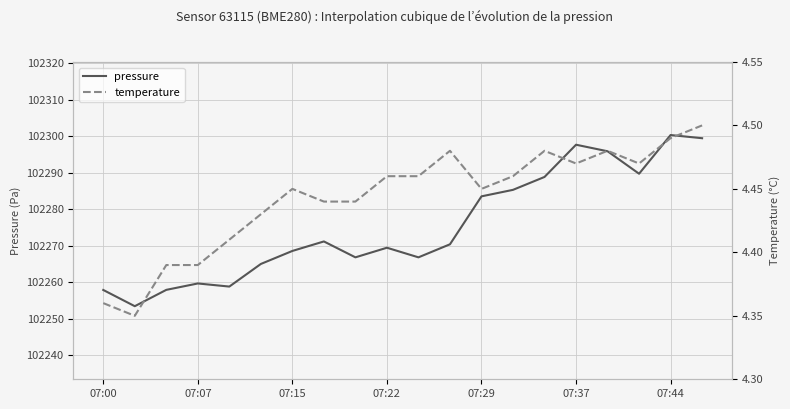

True or false: pressure has a value of 51767.8 at 07:37.

False